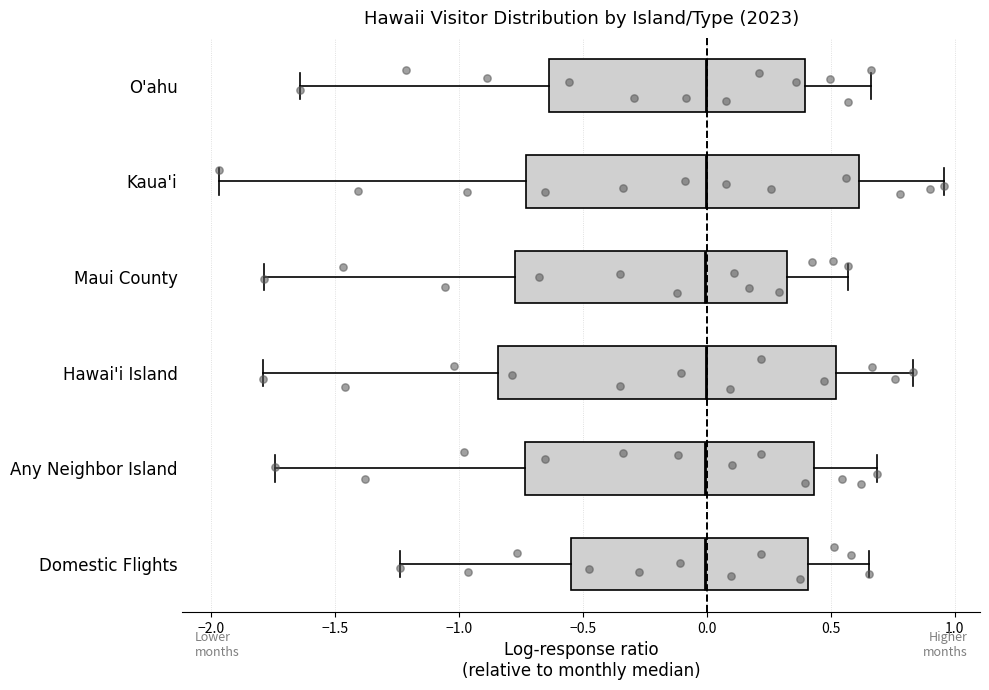

Reading bottom to top, read every box against the x-axis: the position of its median line, the range the box covers, and the ends of its whiskers. The values are not printed on the chart, so give them approximately, as read against the axis.

Domestic Flights: median 0.00, box -0.55 to 0.40, whiskers -1.25 to 0.65
Any Neighbor Island: median 0.00, box -0.75 to 0.45, whiskers -1.75 to 0.70
Hawai'i Island: median 0.00, box -0.85 to 0.50, whiskers -1.80 to 0.85
Maui County: median 0.00, box -0.75 to 0.30, whiskers -1.80 to 0.55
Kaua'i: median 0.00, box -0.75 to 0.60, whiskers -1.95 to 0.95
O'ahu: median 0.00, box -0.65 to 0.40, whiskers -1.65 to 0.65